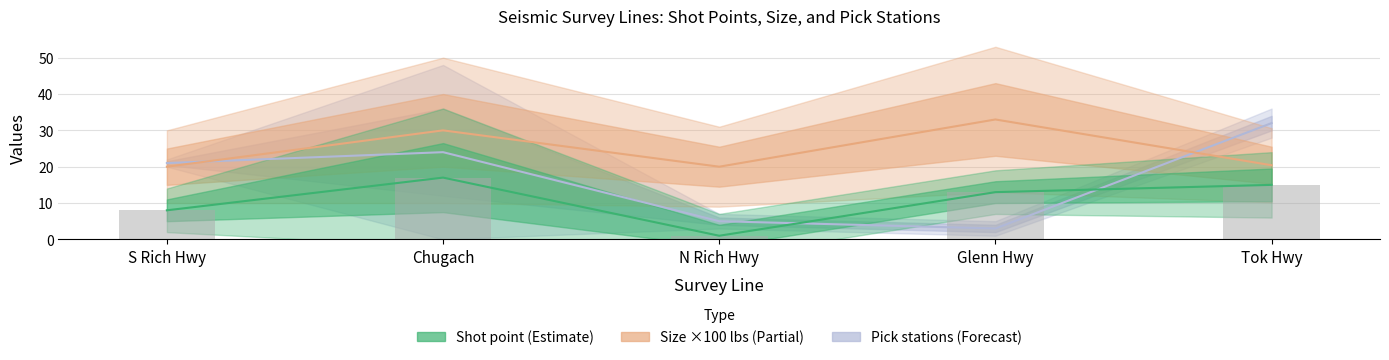

How many series are shown in this chart?

4